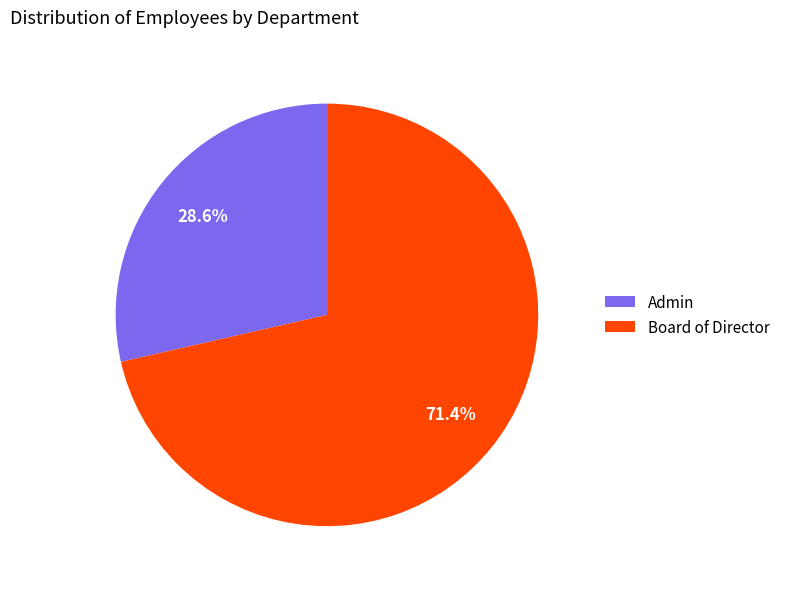

What is the smallest slice in the pie chart?

Admin